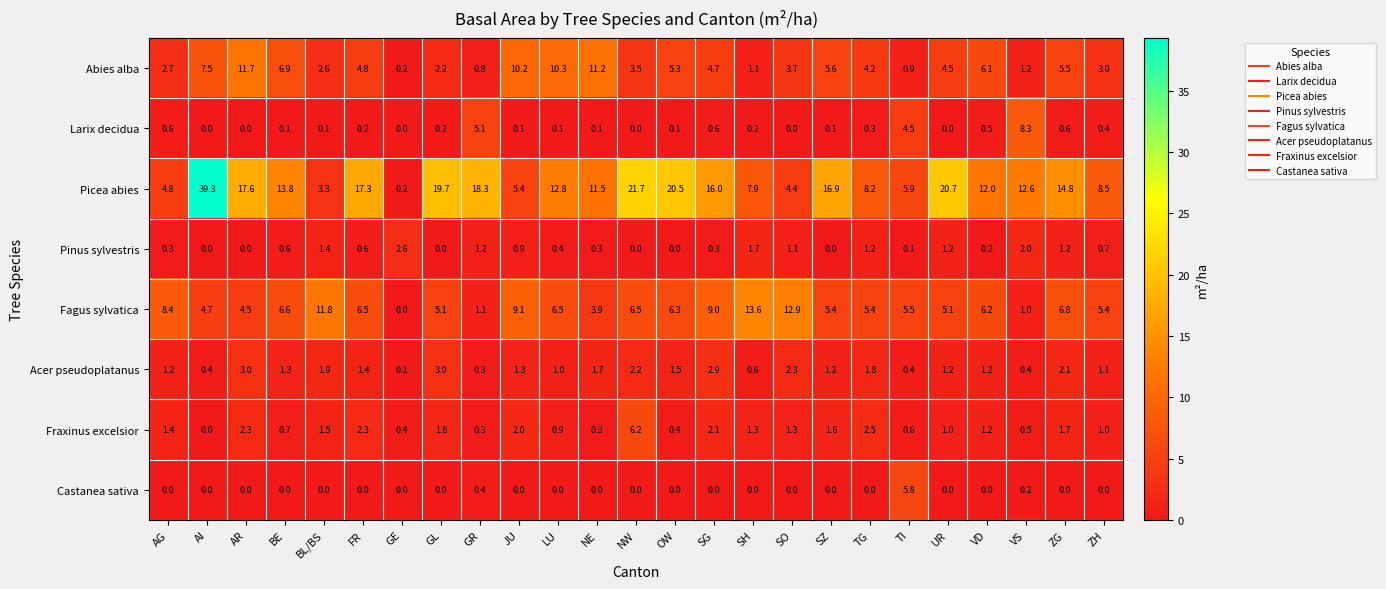

What is the maximum value for Larix decidua?

8.3